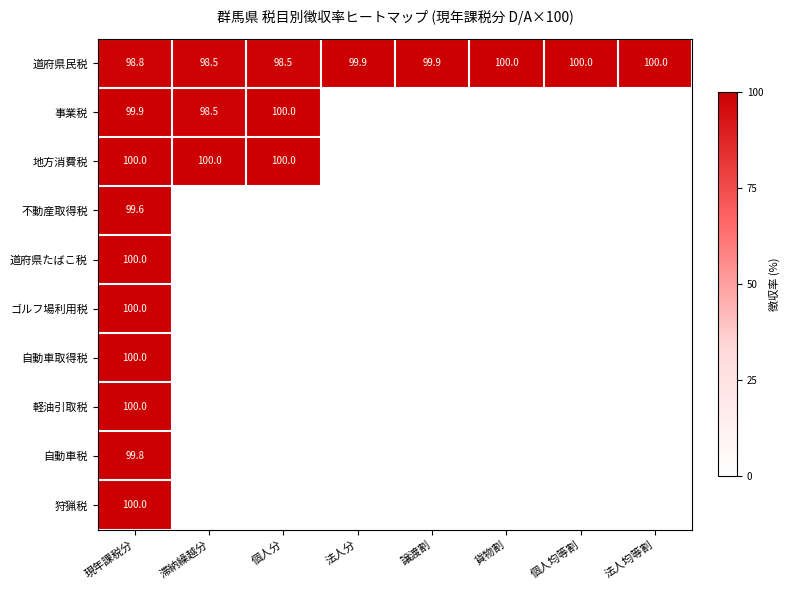

What is the total value across all series at 現年課税分?

998.1